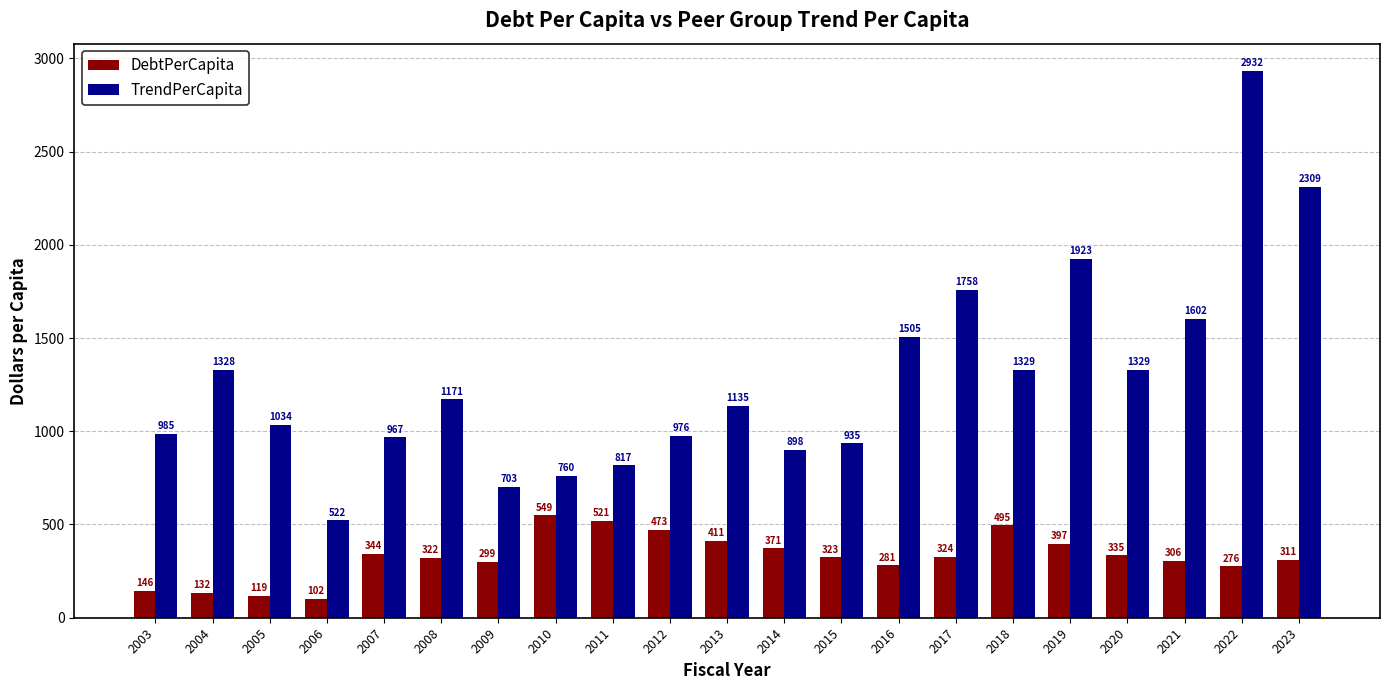

What is the sum of the TrendPerCapita values at 2012 and 2008?

2146.9